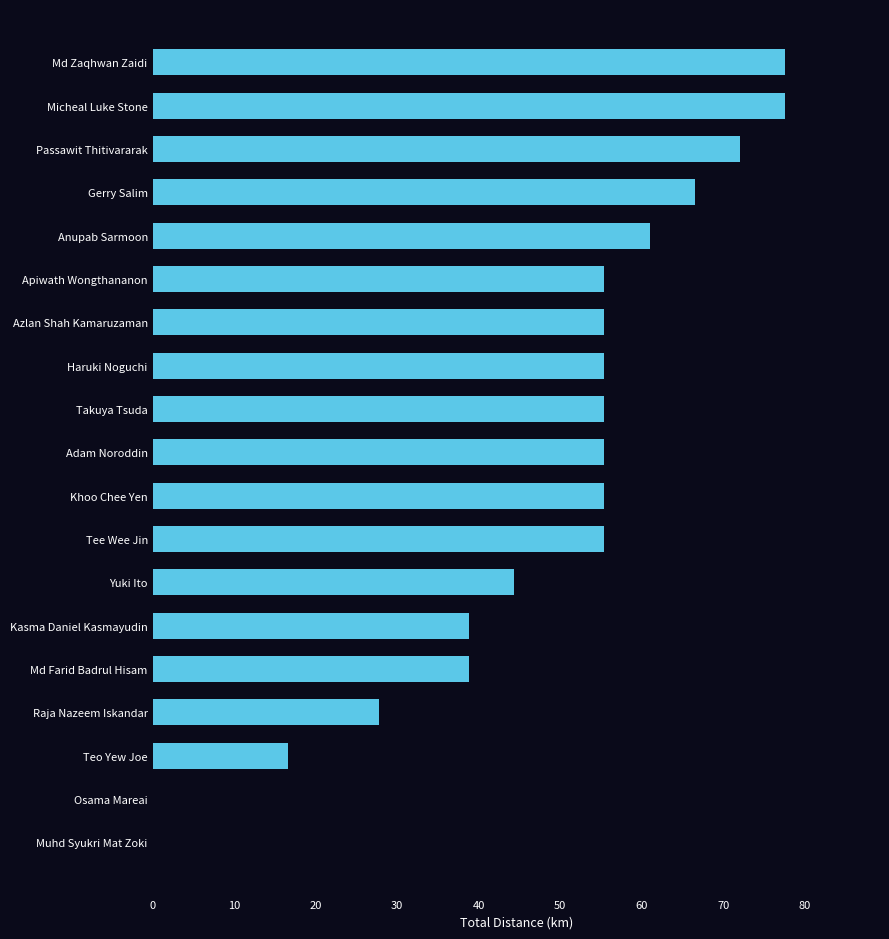

How many distinct data groups are displayed?

1